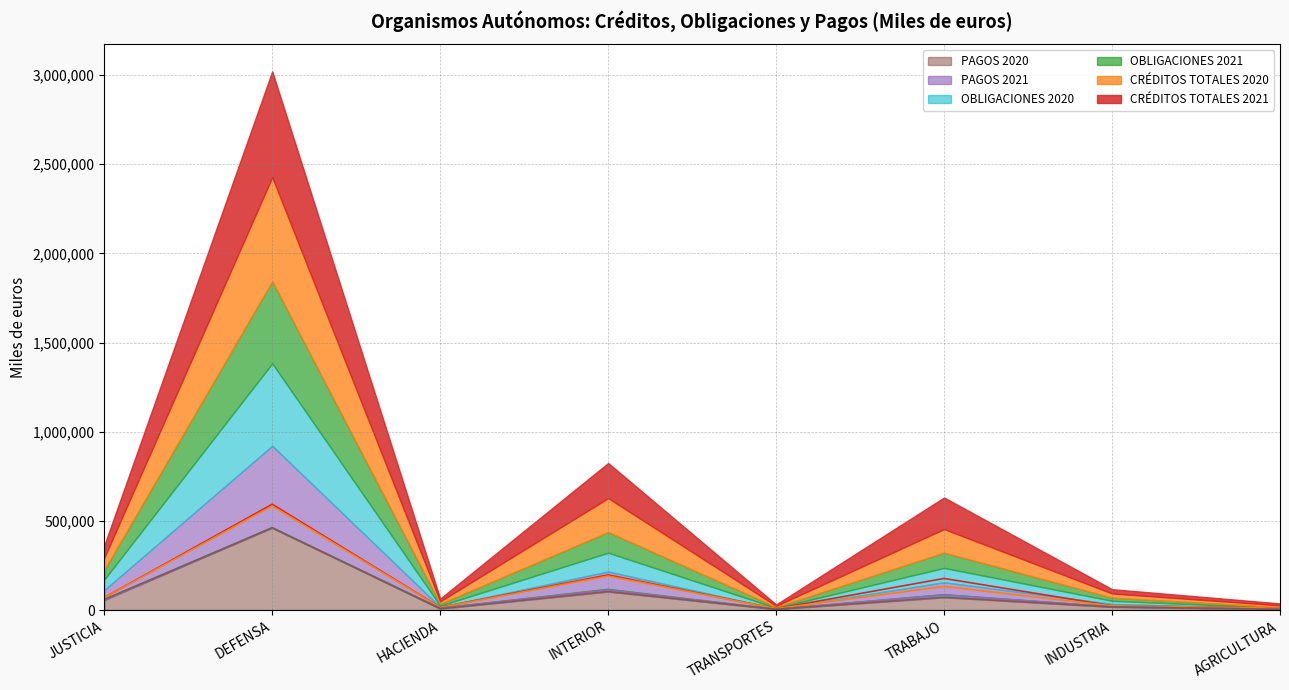

What is the difference between the second highest and second lowest values in the CRÉDITOS TOTALES 2020 series?

180641